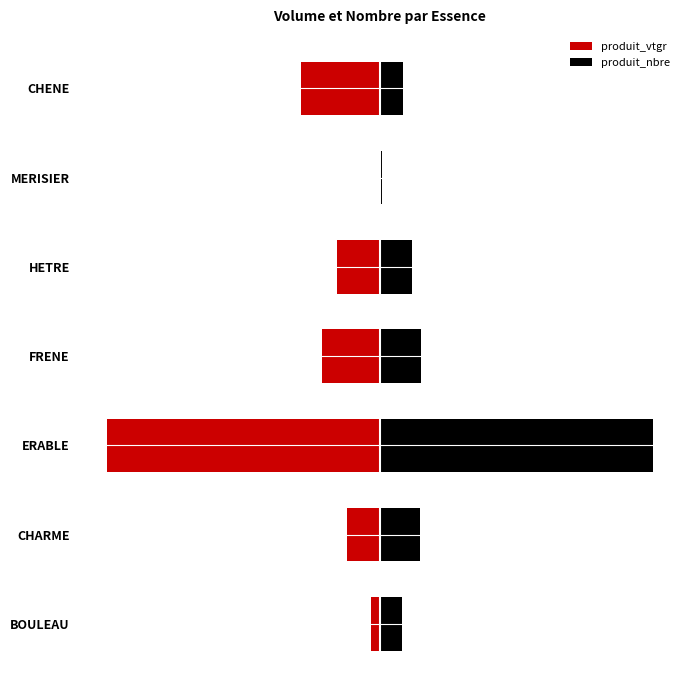

How many values in the produit_vtgr series are below -15?

4